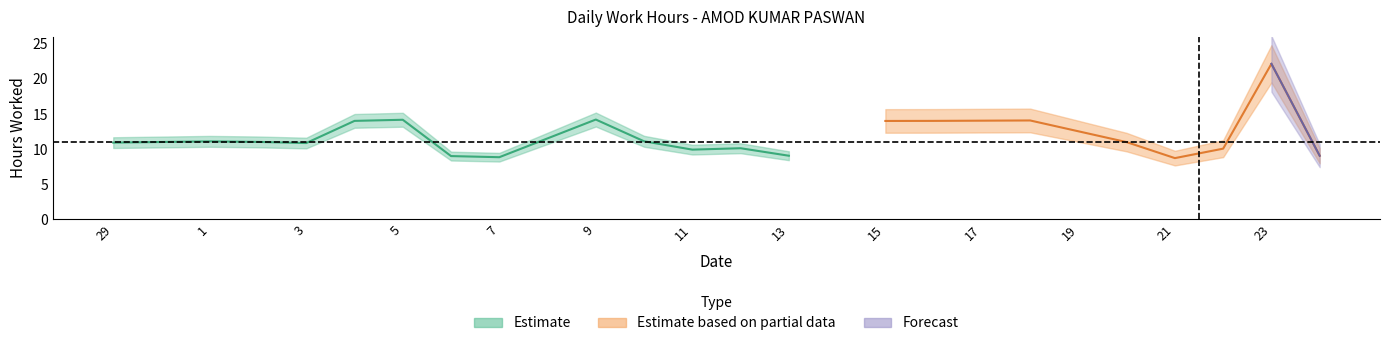

Rank the categories by Estimate value from highest to lowest.

9, 5, 4, 10, 1, 2, 29, 3, 12, 11, 13, 6, 7, 30, 8, 14, 15, 16, 17, 18, 19, 20, 21, 22, 23, 24